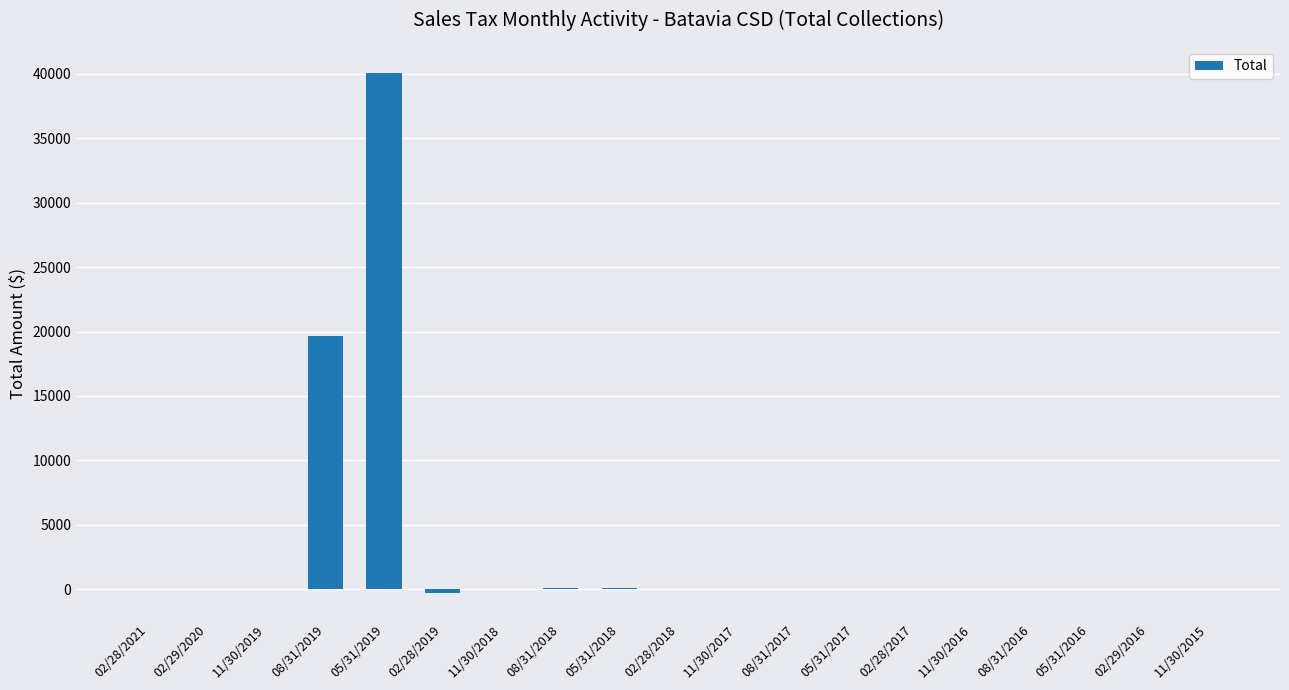

What is the sum of all values?

59526.0